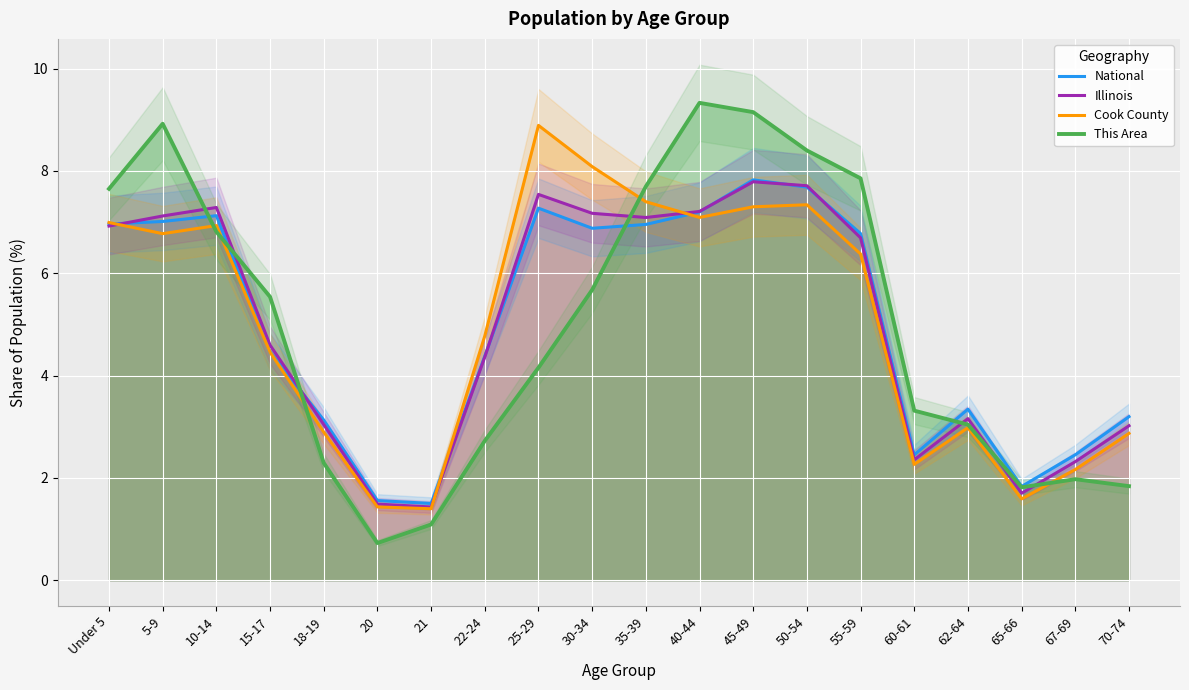

Which series has the largest total across all categories?

National